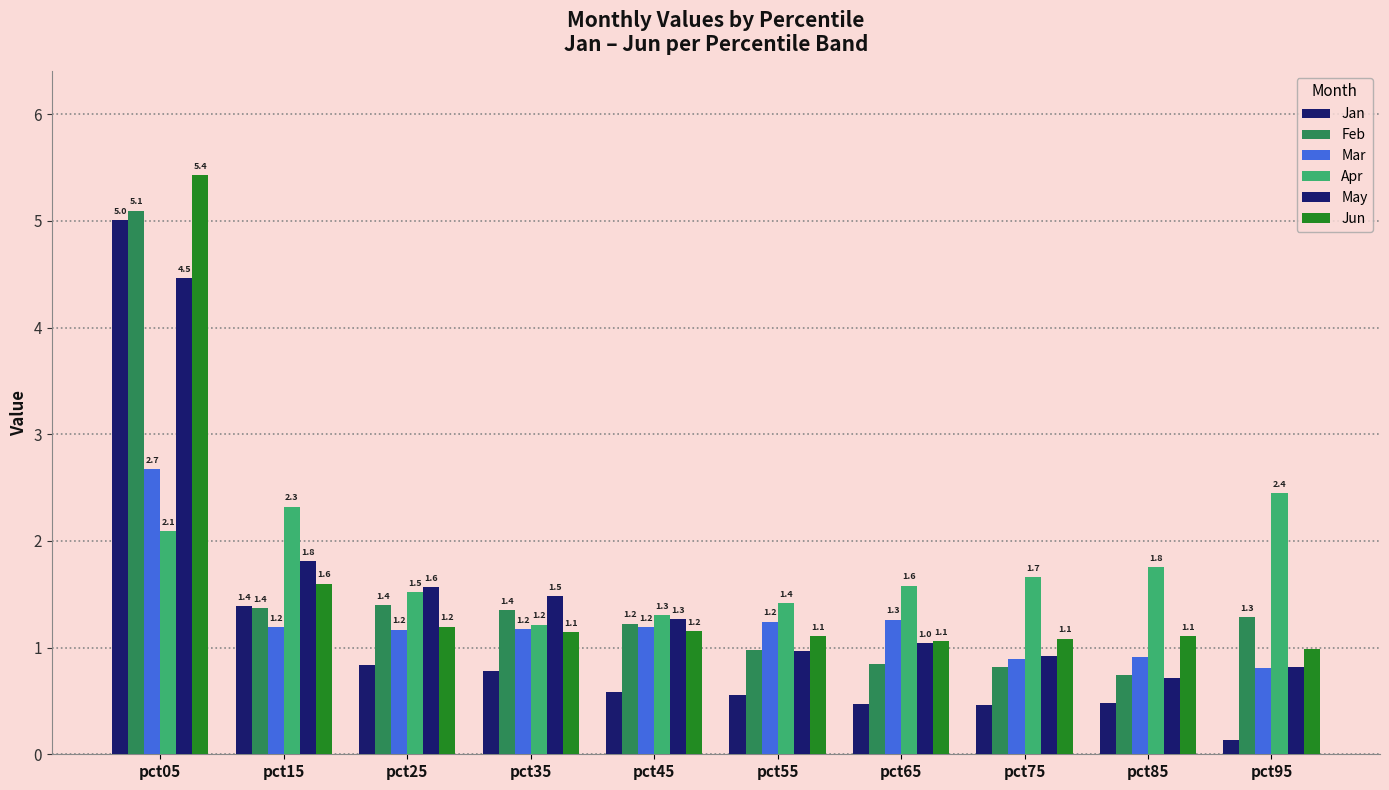

What is the value of the Apr bar at the 8th from the left?

1.7